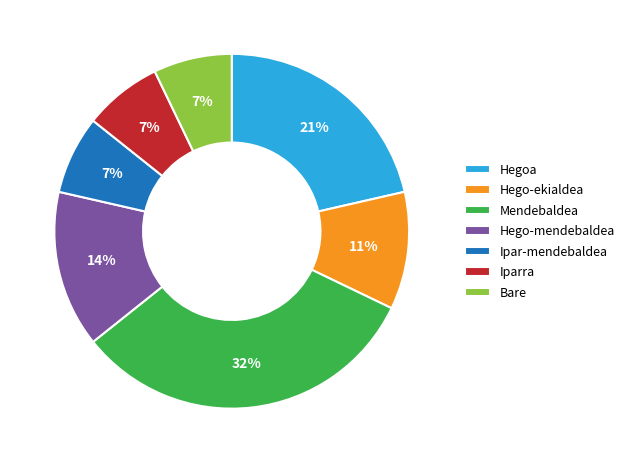

Which slice is the largest?

Mendebaldea